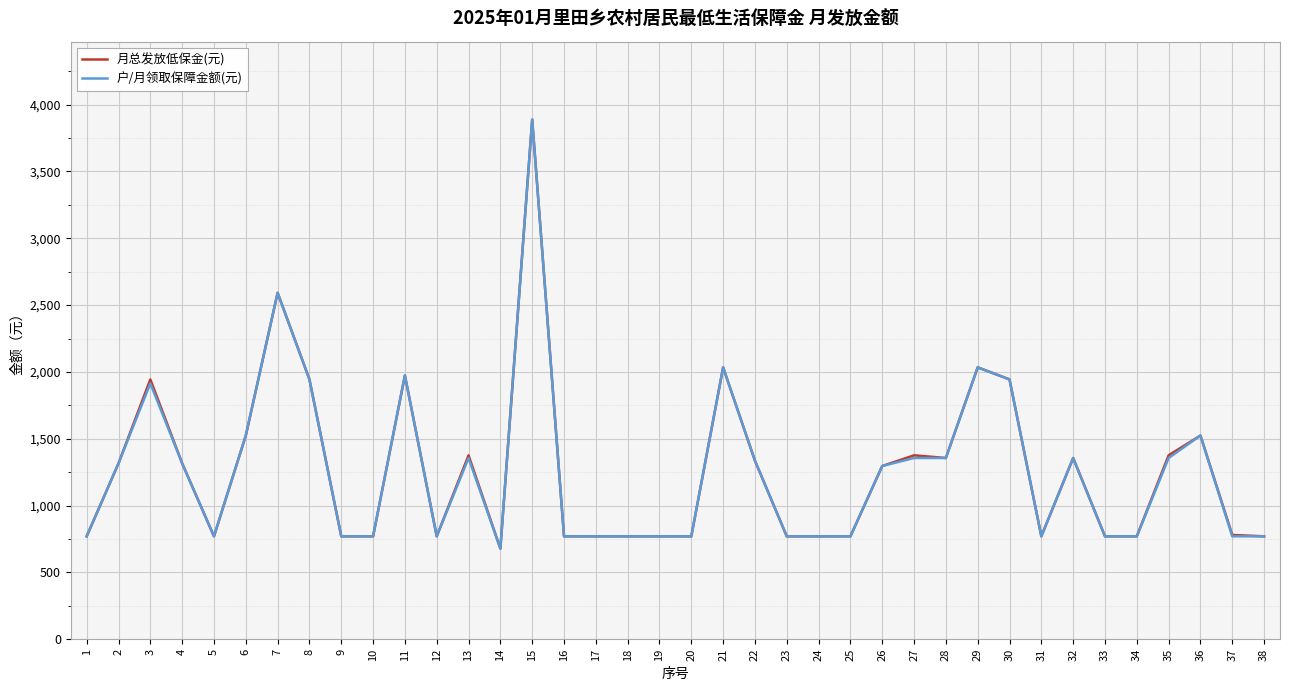

Between 6 and 35, which series saw the biggest shift?

户/月领取保障金额(元)